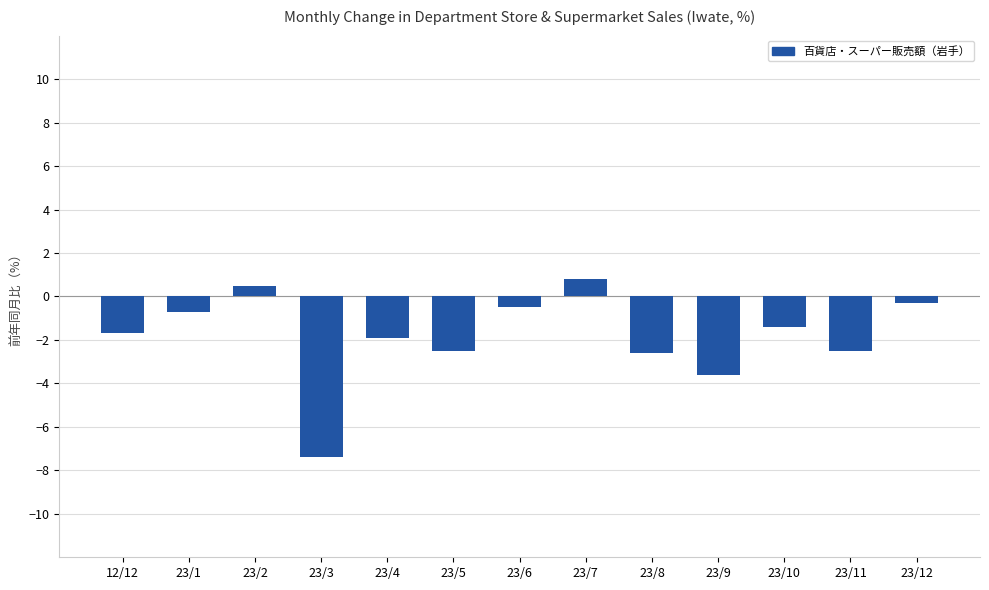

What is the difference between the values at 23/3 and 23/5?

4.9